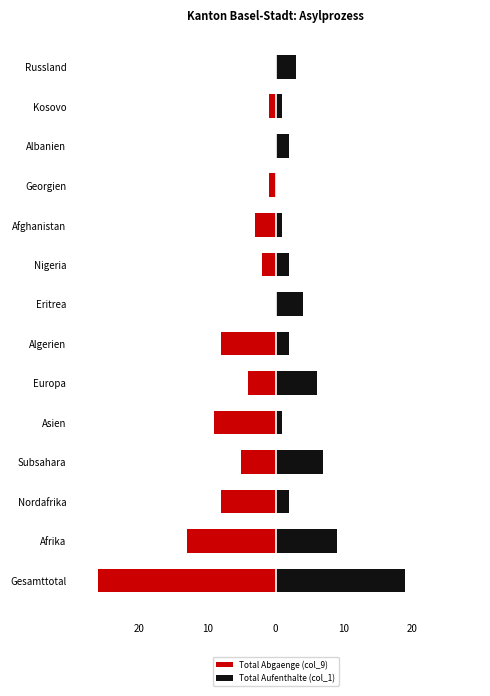

Reading left to right, transcribe all the data shown in this chart.

Total Abgaenge (col_9): -26	-13	-8	-5	-9	-4	-8	0	-2	-3	-1	0	-1	0
Total Aufenthalte (col_1): 19	9	2	7	1	6	2	4	2	1	0	2	1	3